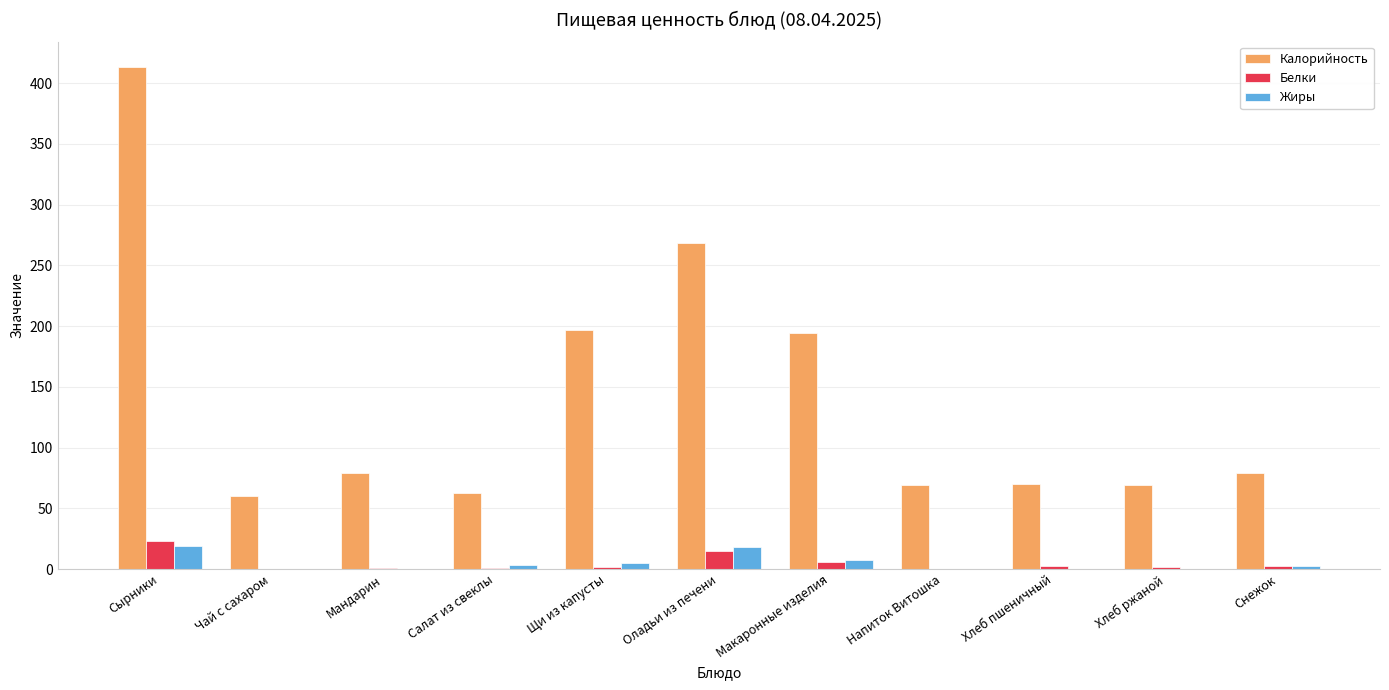

Is it true that Калорийность equals 106.1 at Оладьи из печени?

False